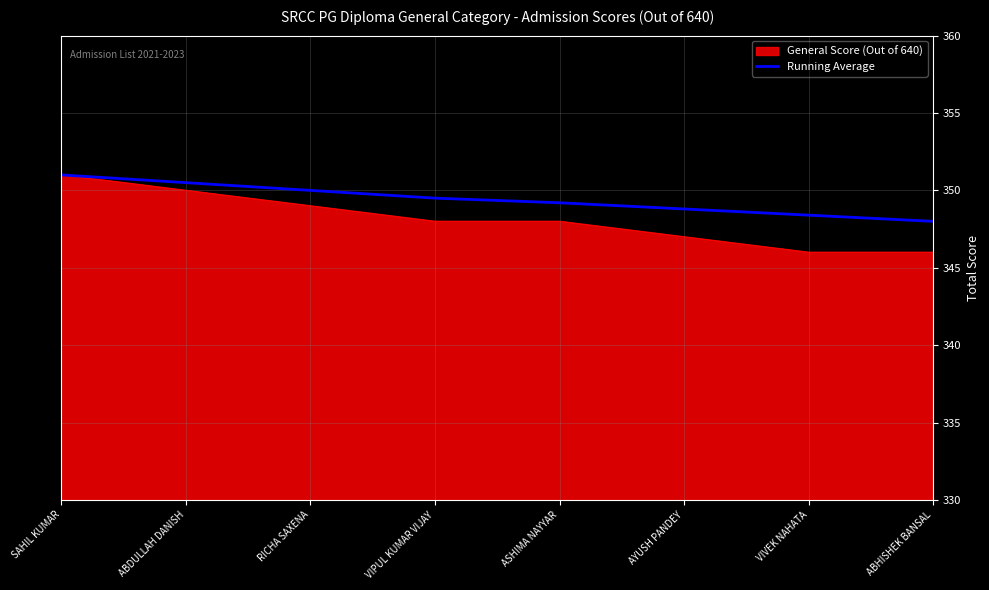

What is the spread (max minus min) of values at VIVEK NAHATA?

2.4